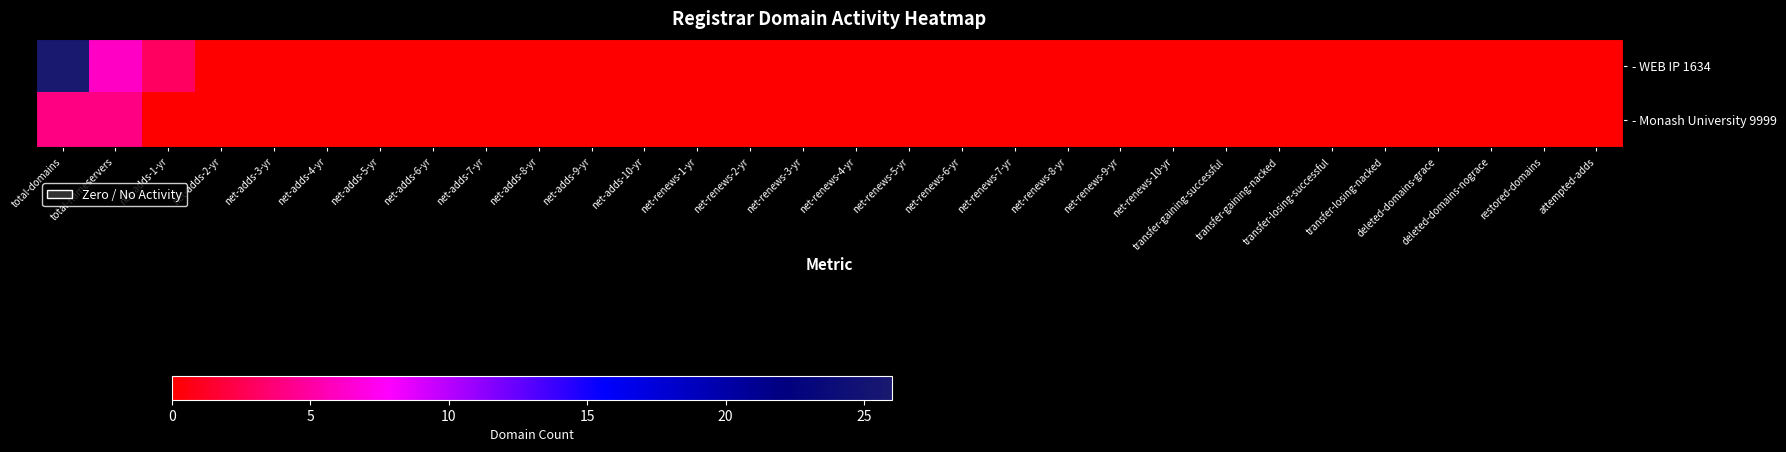

Which series has the largest range (max minus min)?

- WEB IP 1634